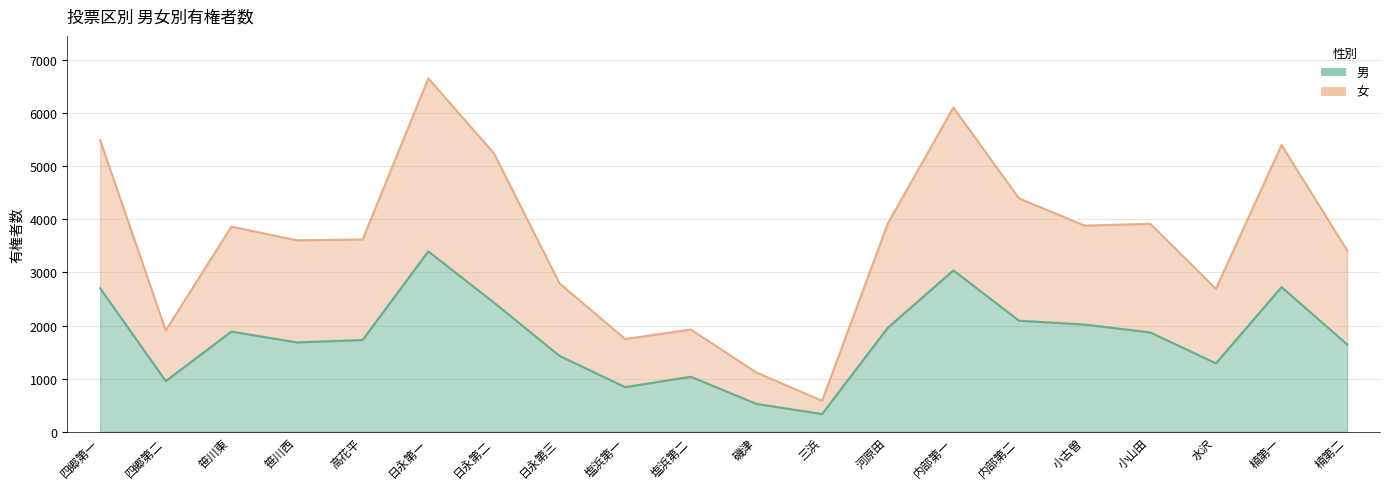

True or false: 女 and 男 intersect in this chart.

False